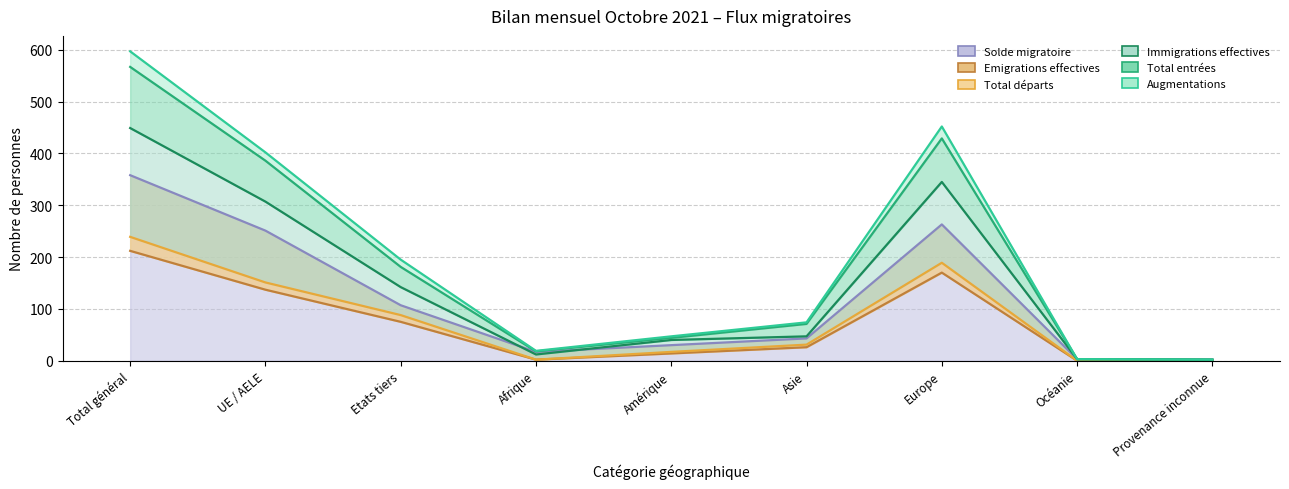

Where does the Total entrées series first go above 71?

Total général